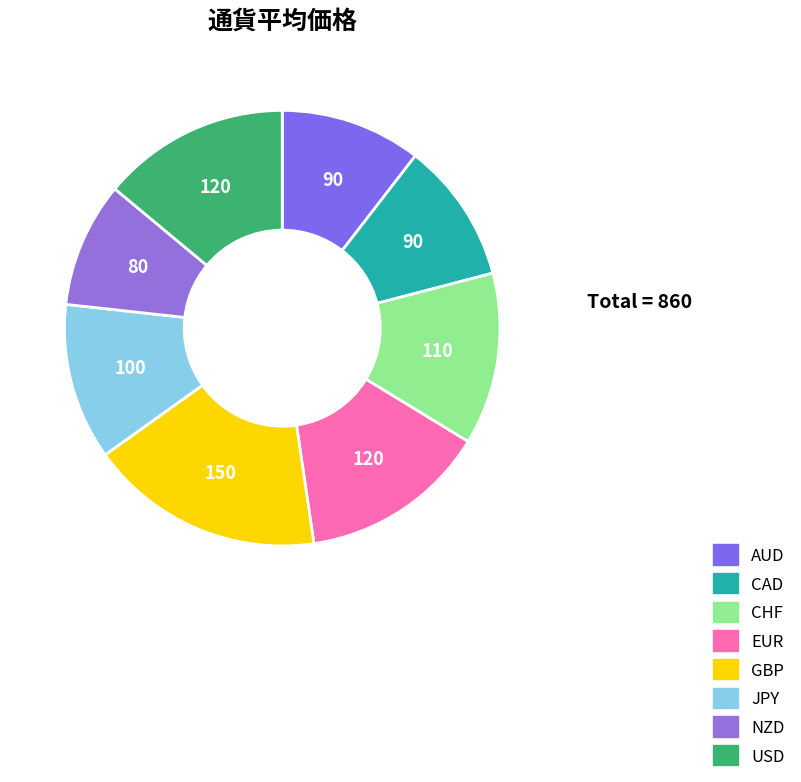

To the nearest percent, what is the difference between the USD and CAD slice percentages?

3%